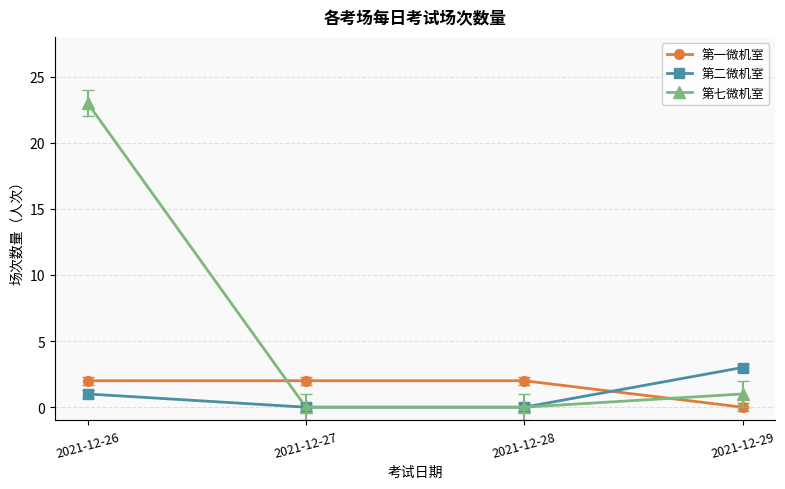

Count the number of categories in the chart.

4